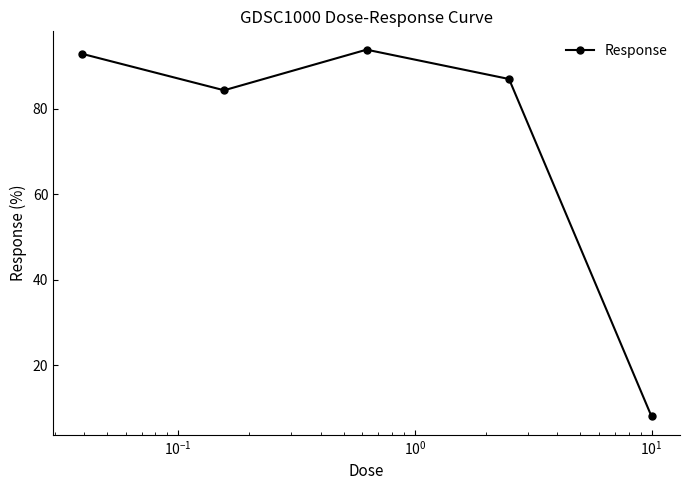

Reading right to left, what are all the values shown in this chart?

8.0	87.0	93.8	84.3	92.9